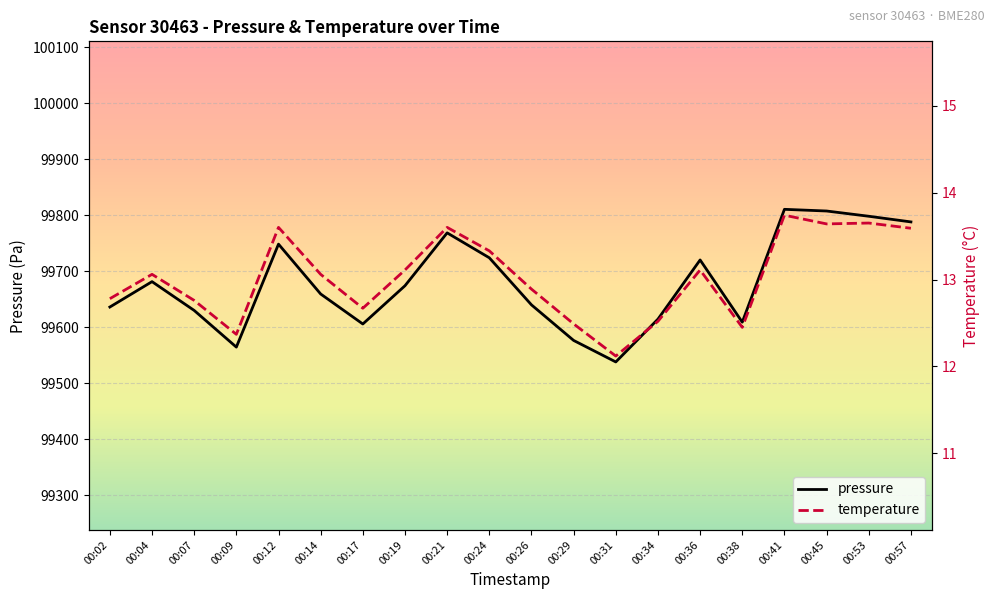

What are all the series names shown in the legend?

pressure, temperature